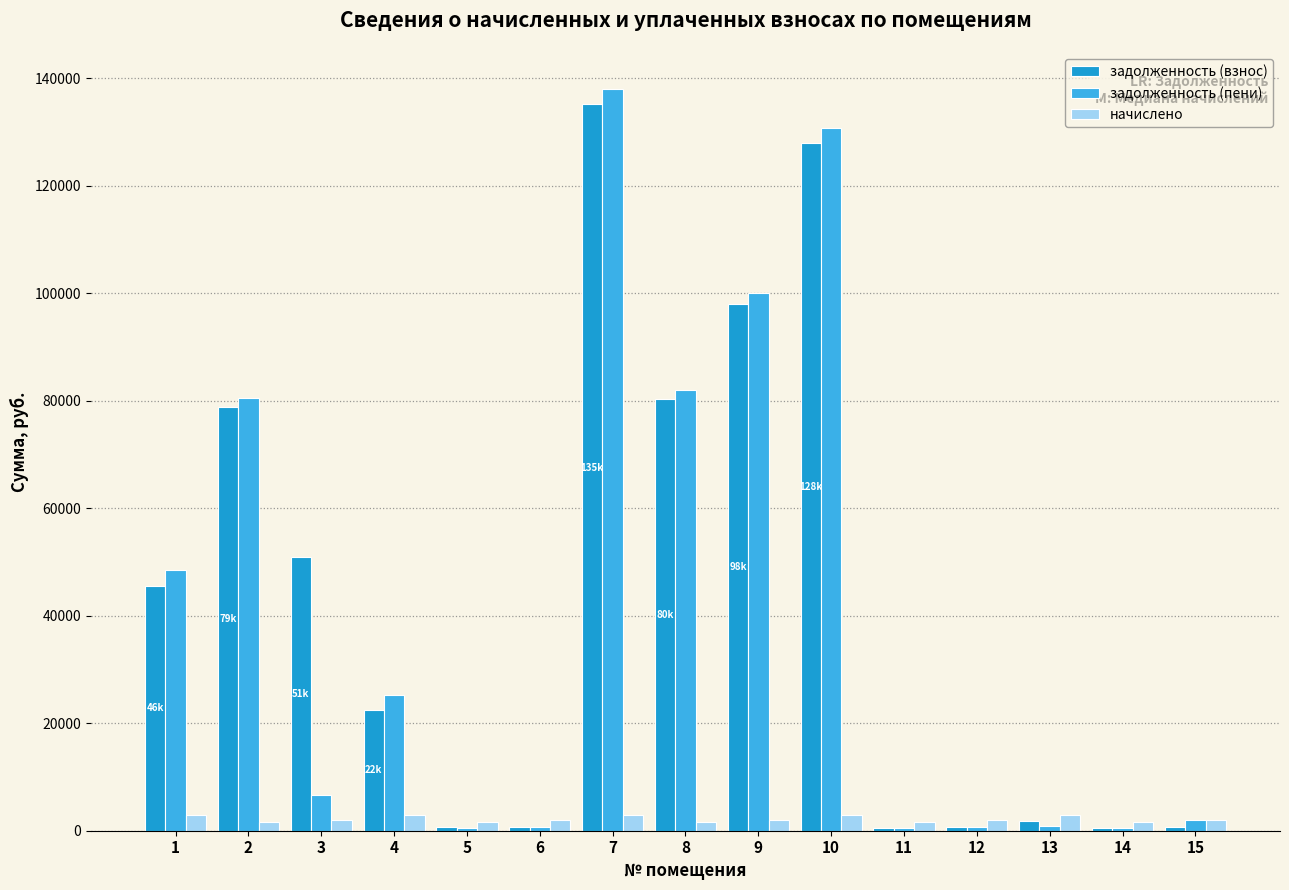

The value of задолженность (взнос) at 7 is 45160.5. True or false?

False